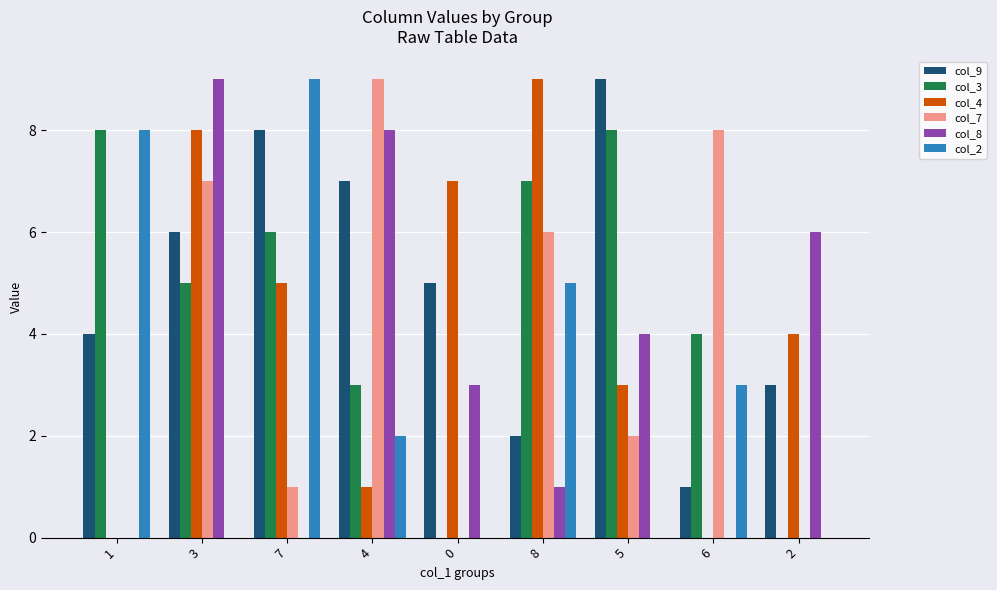

What is the average value of the col_2 series?

3